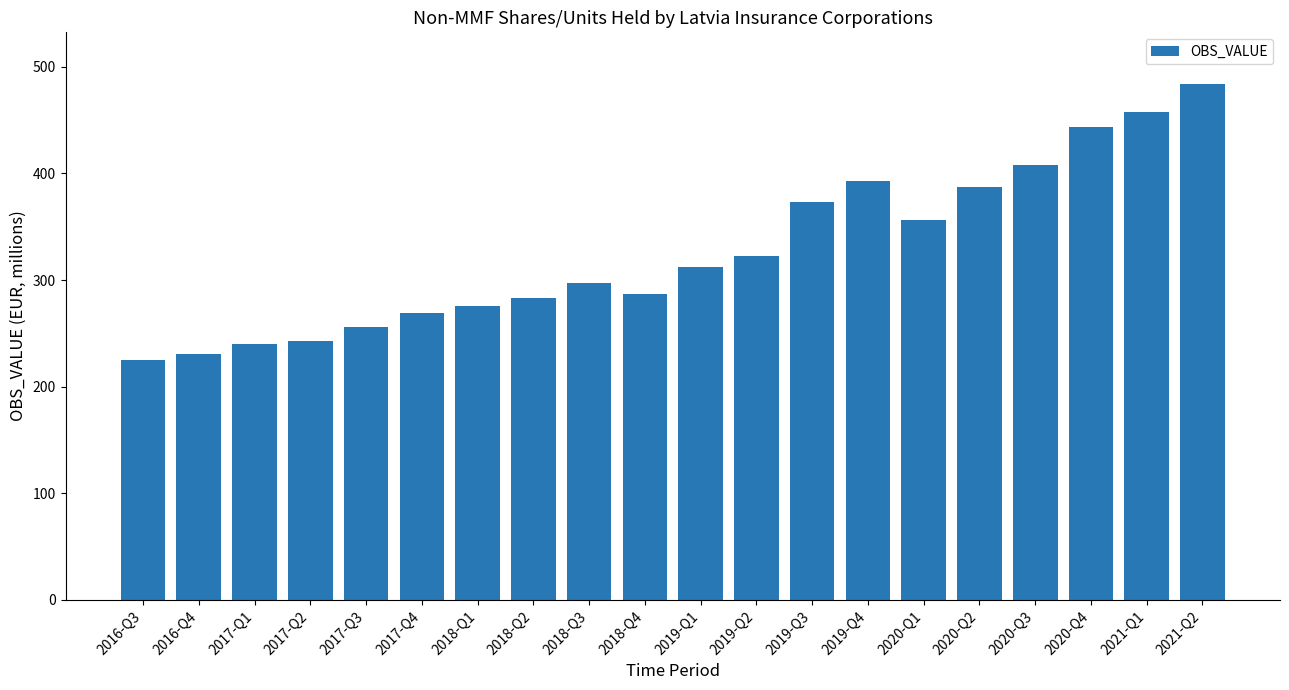

Is it true that the value at 2021-Q1 is 269?

False